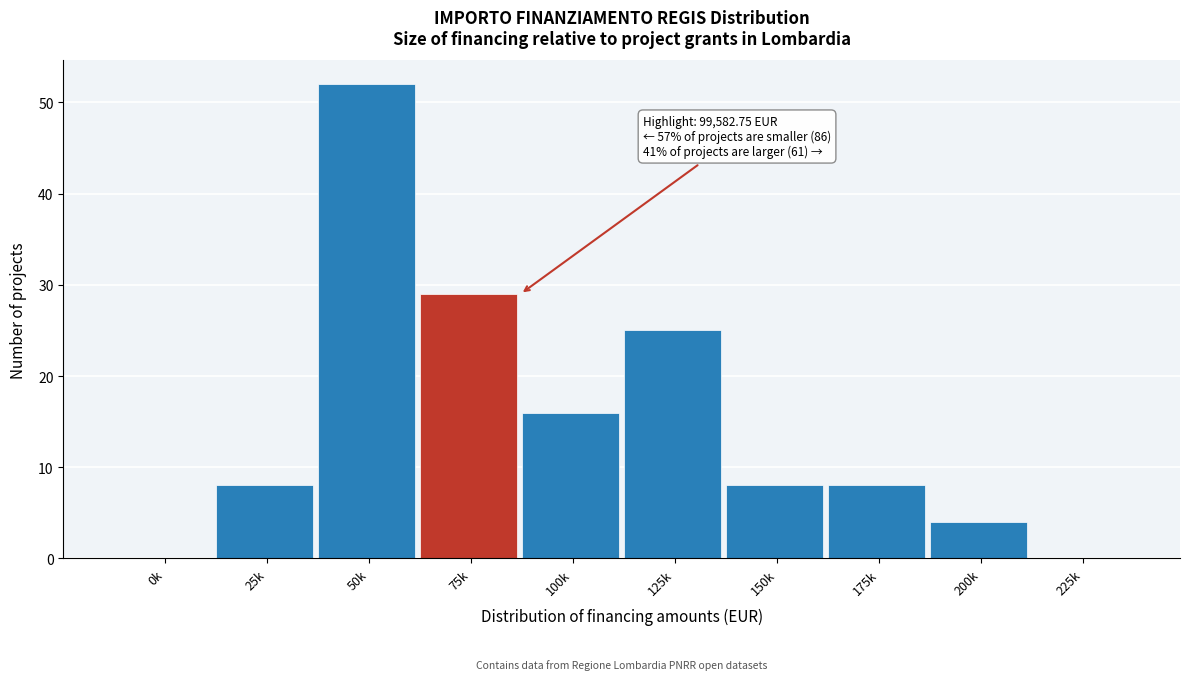

Reading left to right, transcribe all the data shown in this chart.

0k=0	25k=8	50k=52	75k=29	100k=16	125k=25	150k=8	175k=8	200k=4	225k=0